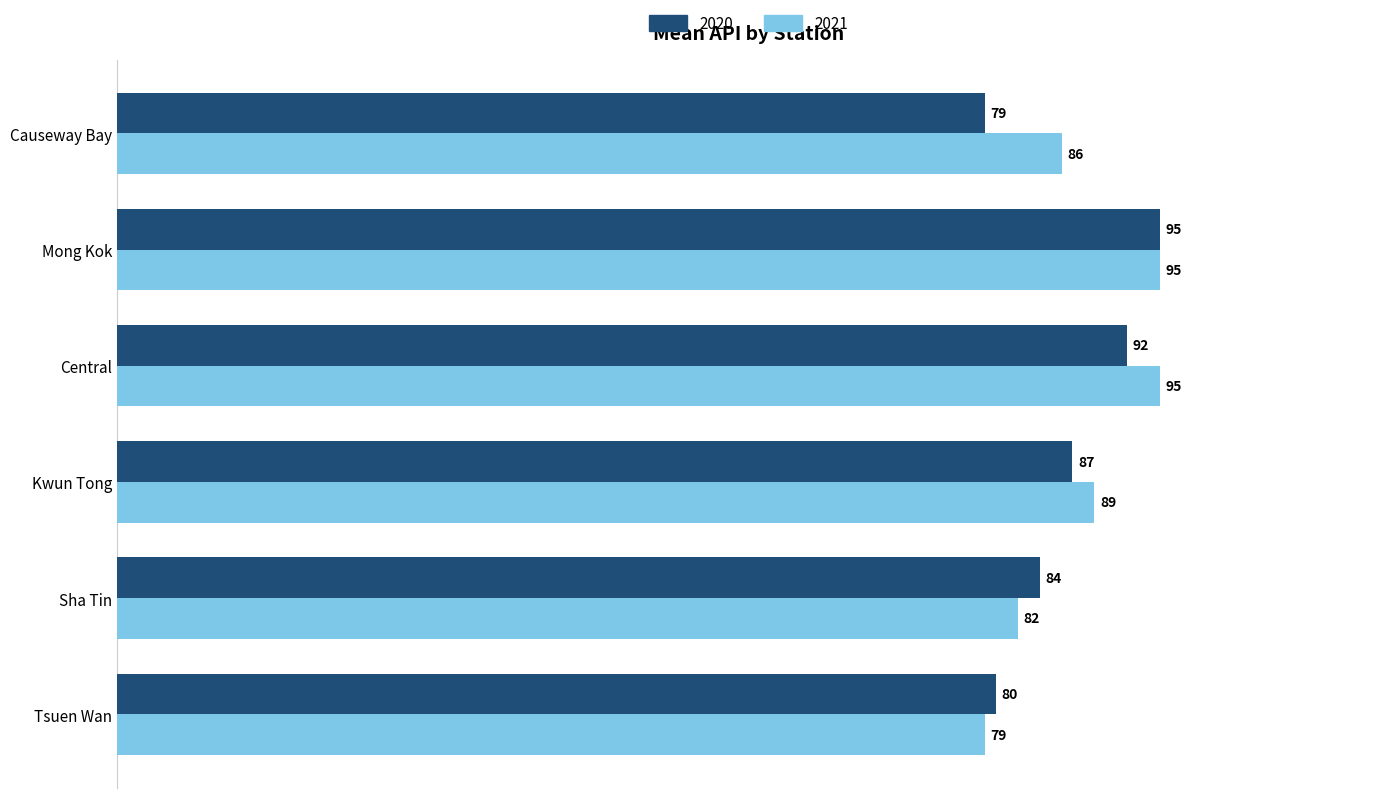

Which series changed the most between Causeway Bay and Sha Tin?

2020